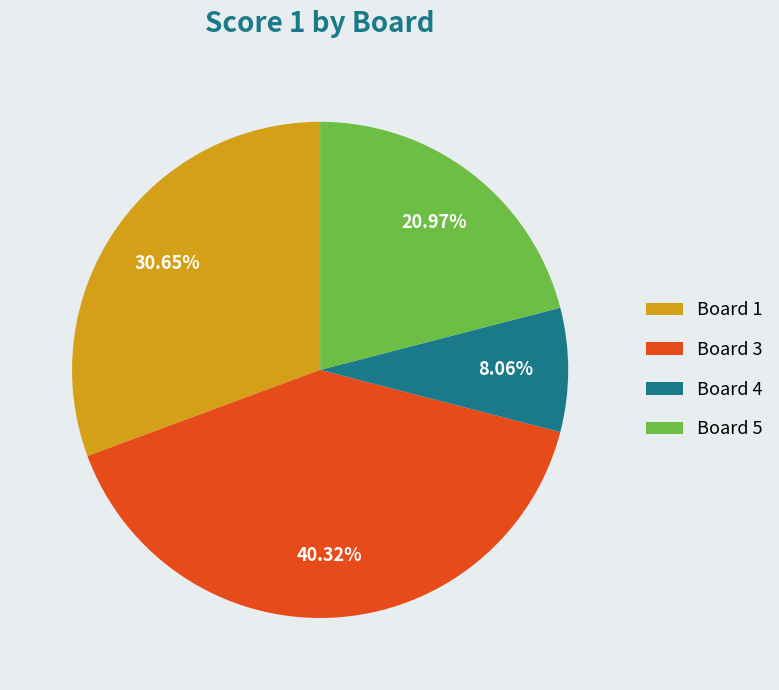

What is the ratio of the value at Board 3 to the value at Board 5?

1.9